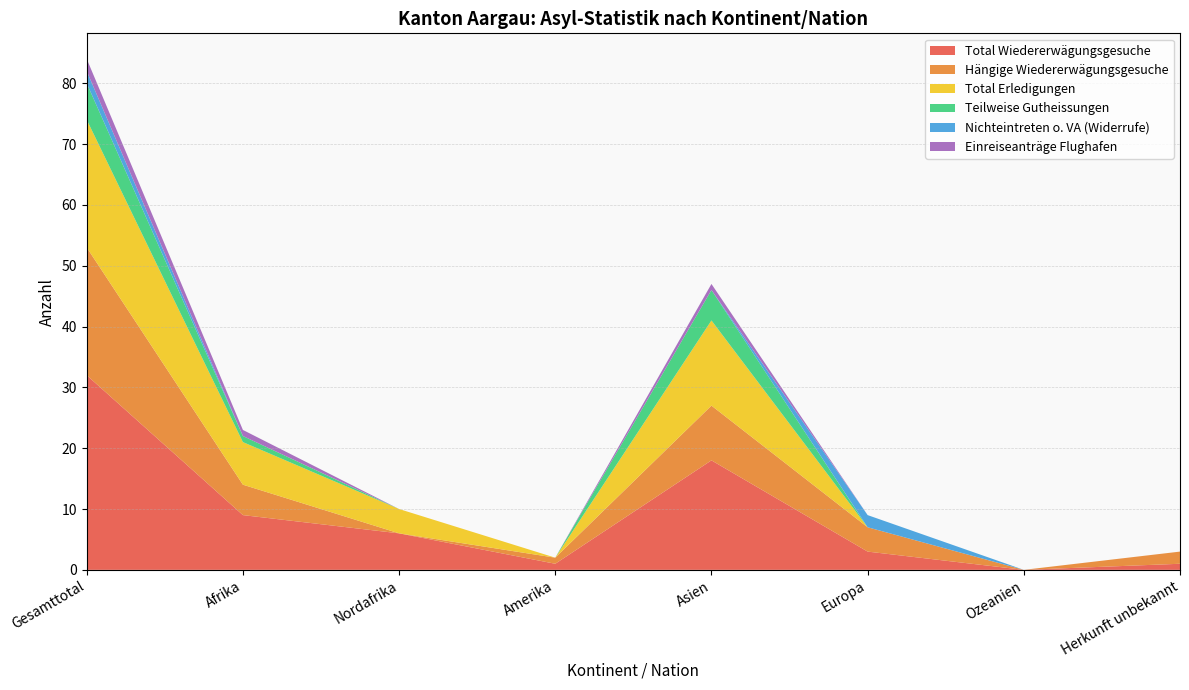

Reading right to left, list all the values displayed in this chart.

Total Wiedererwägungsgesuche: 1	0	3	18	1	6	9	32
Hängige Wiedererwägungsgesuche: 2	0	4	9	1	0	5	21
Total Erledigungen: 0	0	0	14	0	4	7	21
Teilweise Gutheissungen: 0	0	0	5	0	0	1	6
Nichteintreten o. VA (Widerrufe): 0	0	2	0	0	0	0	2
Einreiseanträge Flughafen: 0	0	0	1	0	0	1	2